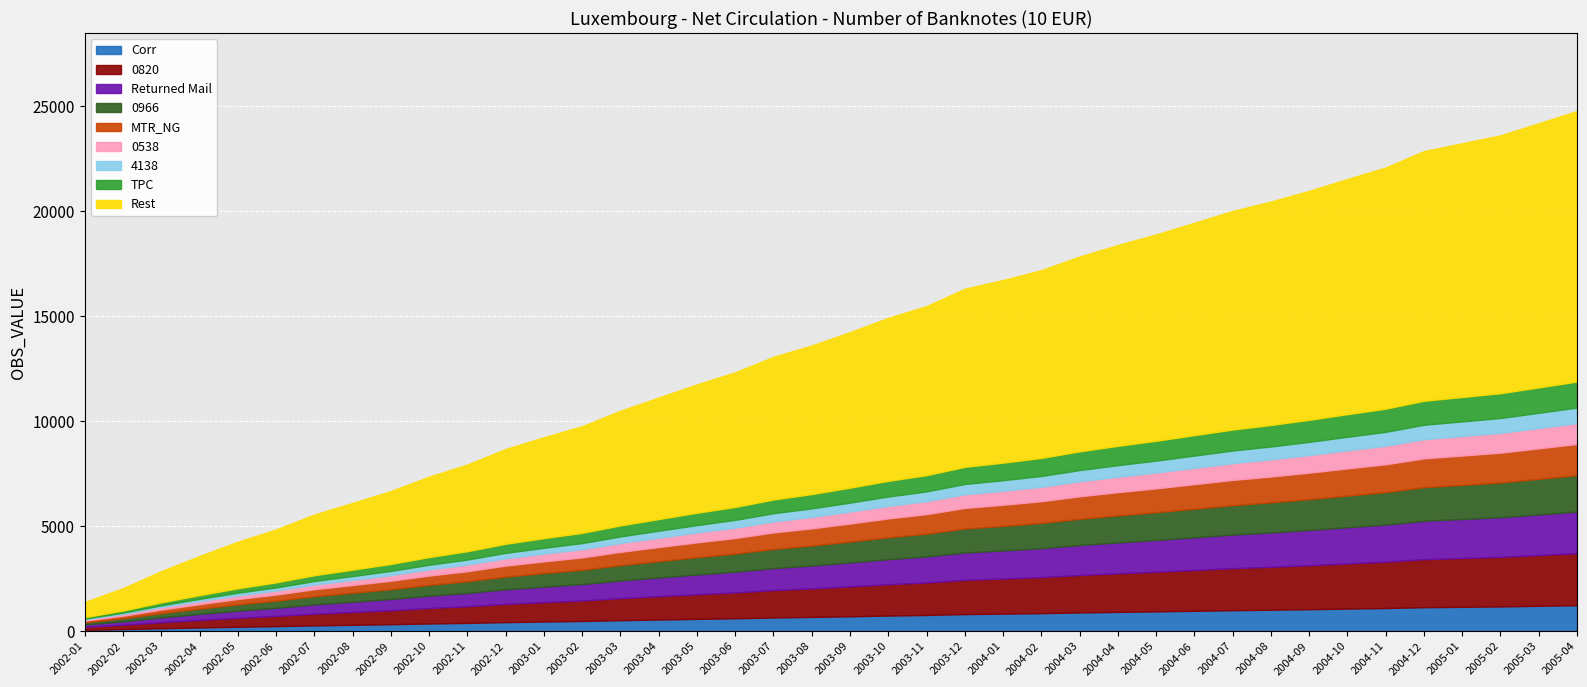

How many lines are shown in the chart?

9